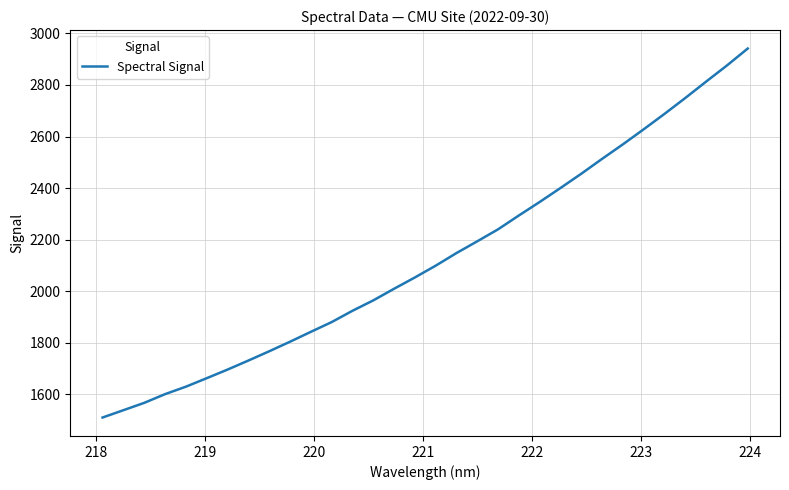

What is the difference between the maximum and minimum values?

1430.5